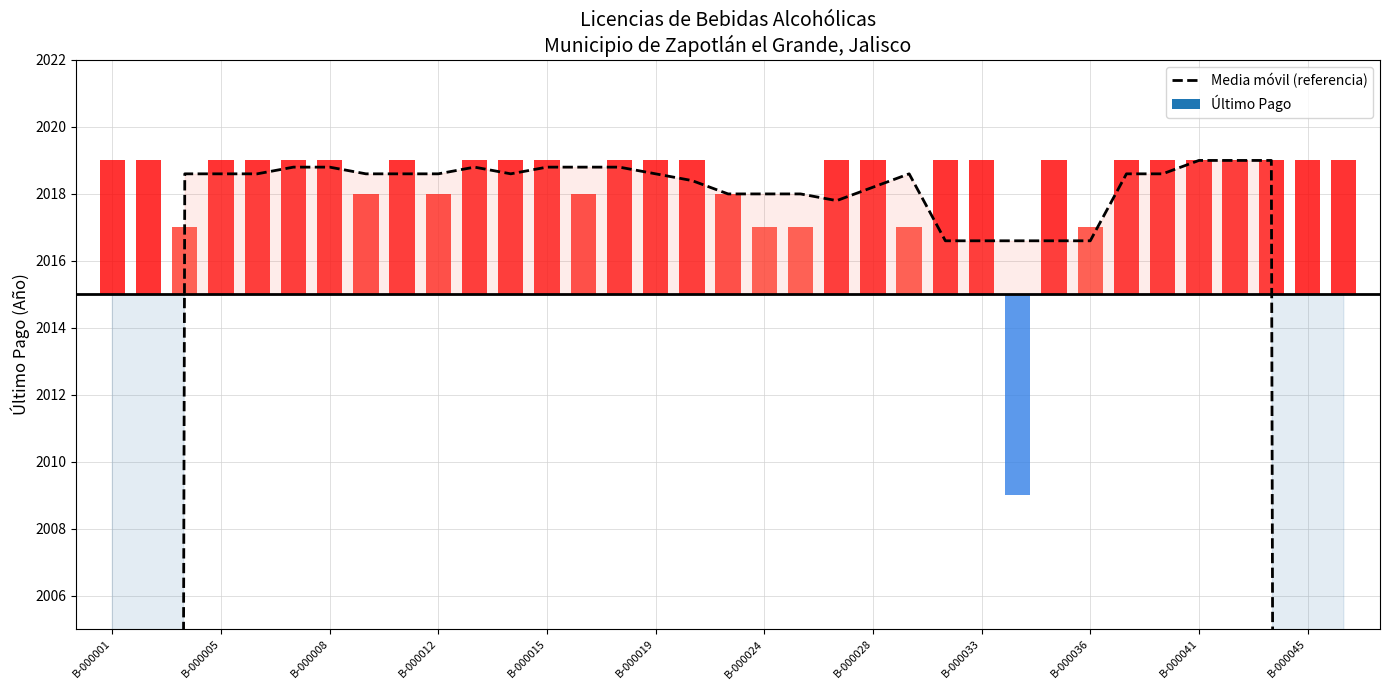

Approximately how many times larger is the value at 20 compared to 23?

1.0